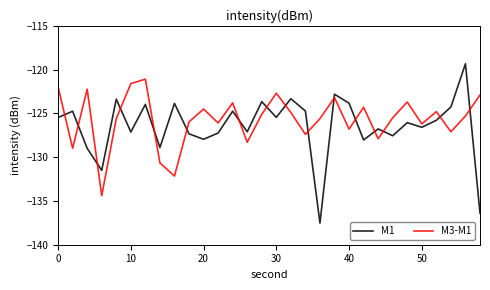

True or false: M3-M1 has more than 0 points higher than both neighbors.

True